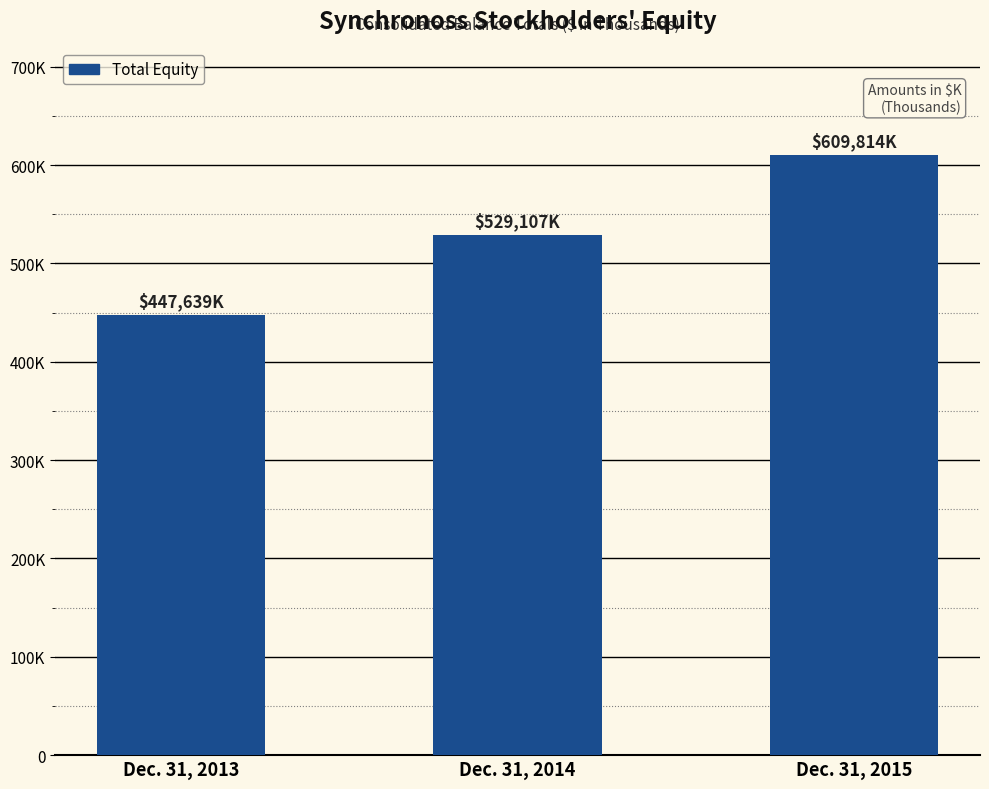

Does the chart contain any negative values?

No